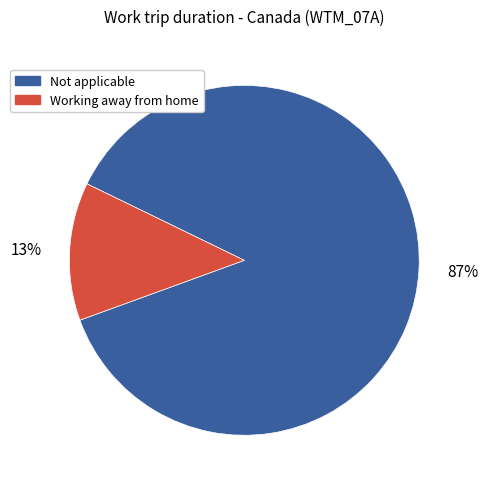

Does any single category account for the majority?

Yes